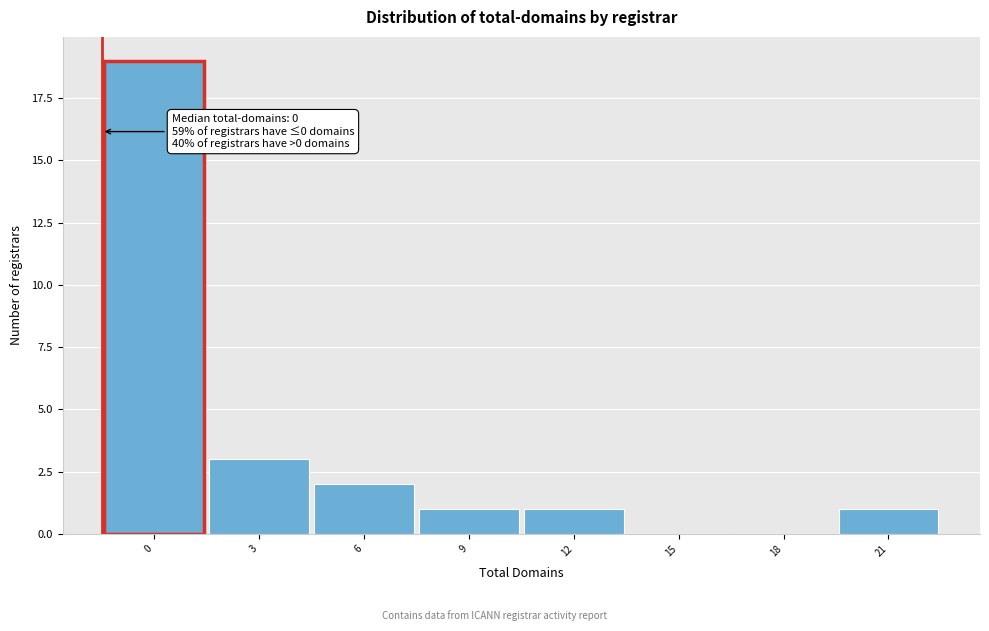

Reading left to right, what are all the values shown in this chart?

0=19	3=3	6=2	9=1	12=1	15=0	18=0	21=1